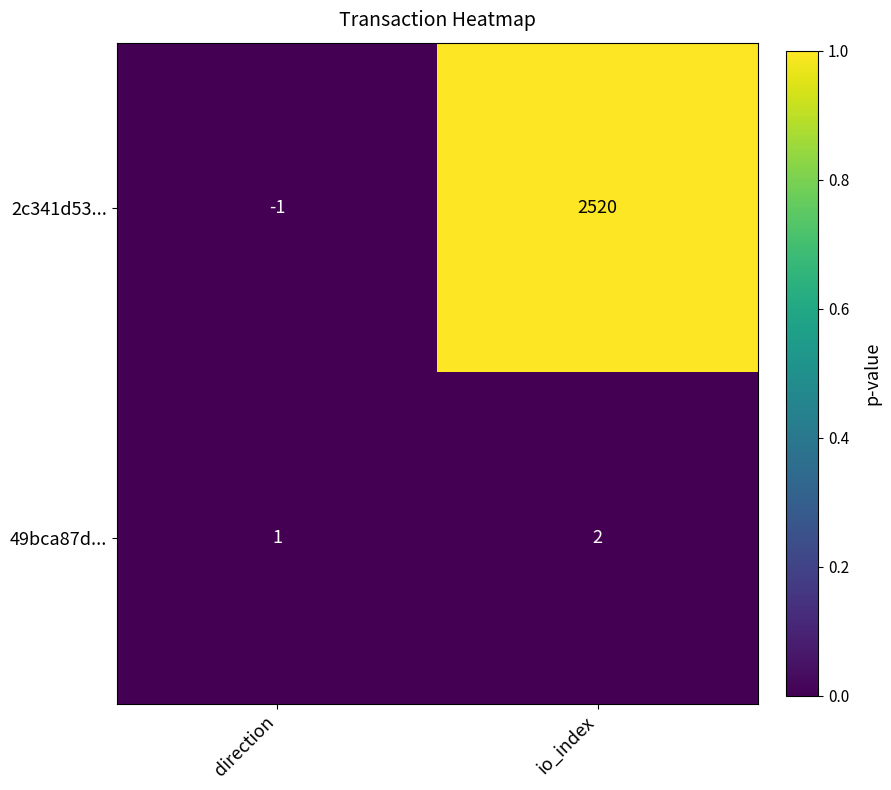

What is the total value across all series at io_index?

2522